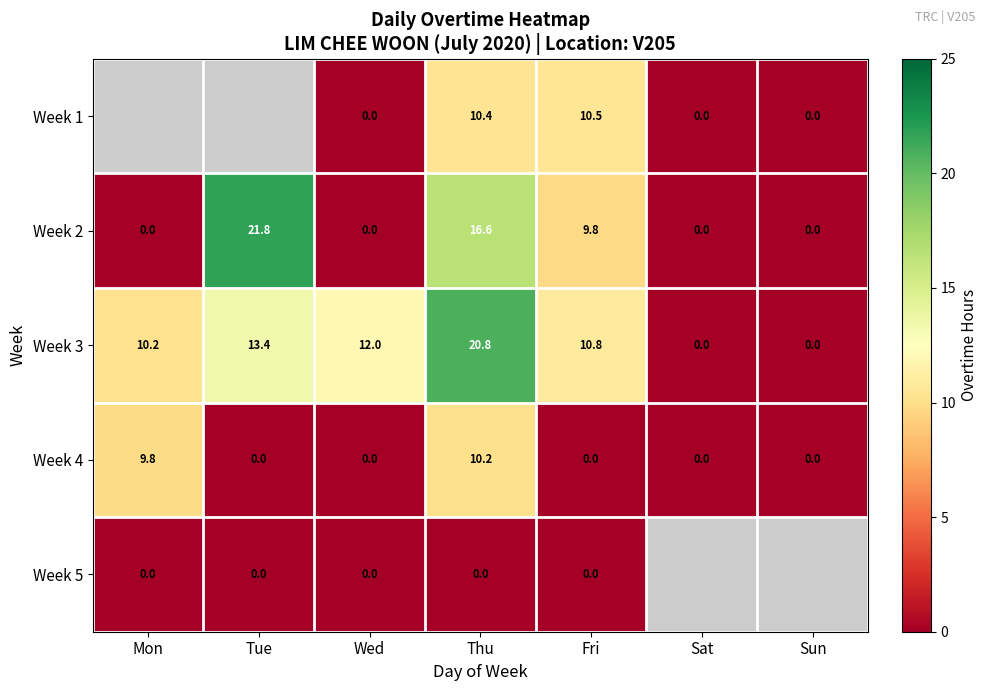

Which has a higher value, Fri or Sun?

Fri